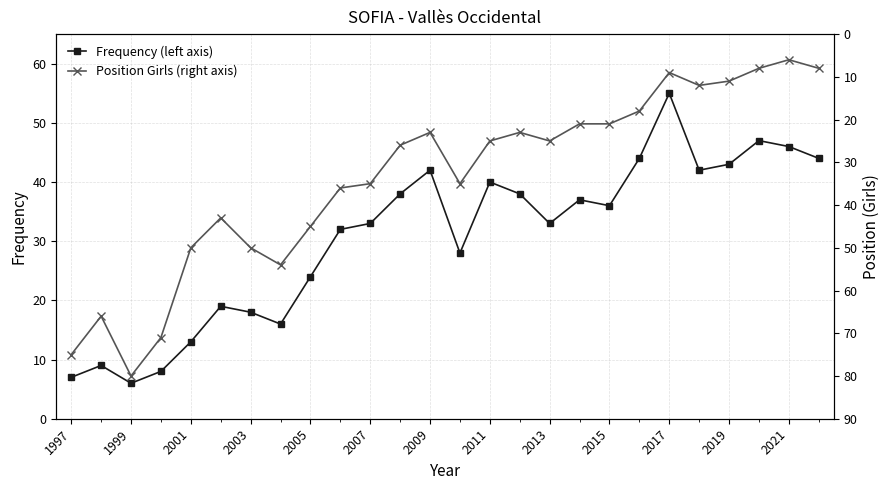

True or false: Position Girls (right axis) and Frequency (left axis) intersect in this chart.

True